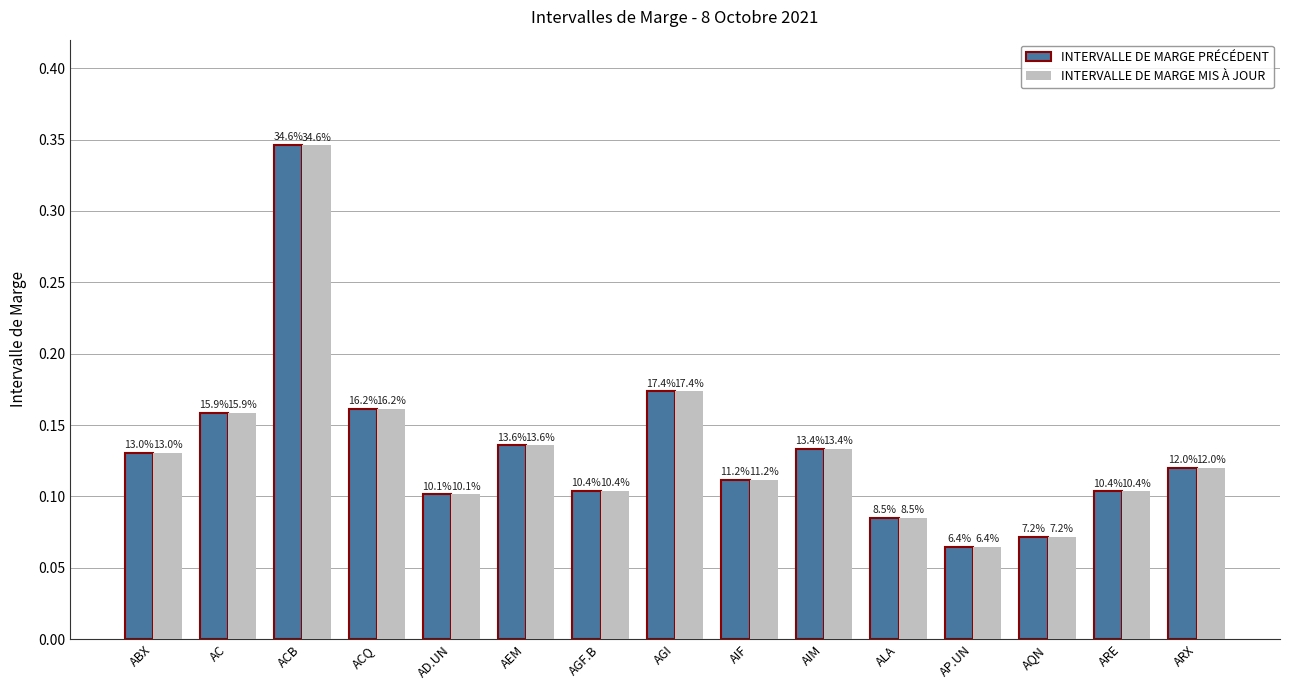

Count the INTERVALLE DE MARGE PRÉCÉDENT values in the range 0 to 1.

15